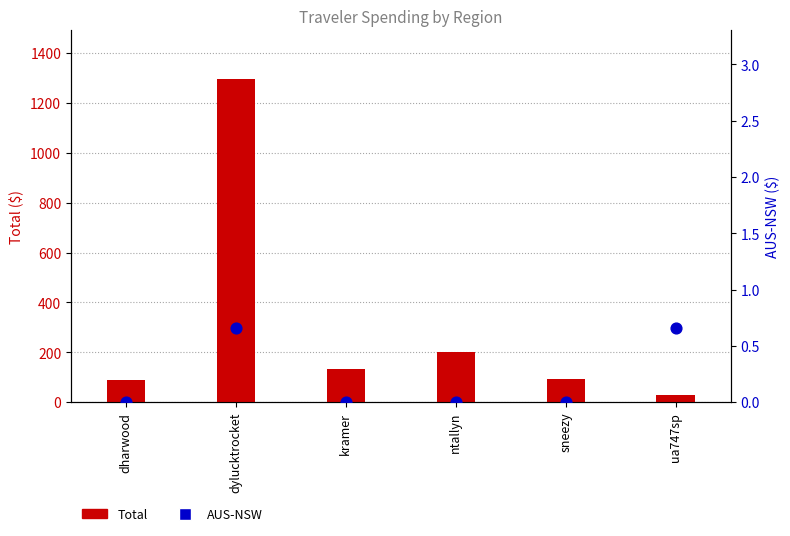

What are all the series names shown in the legend?

Total, AUS-NSW